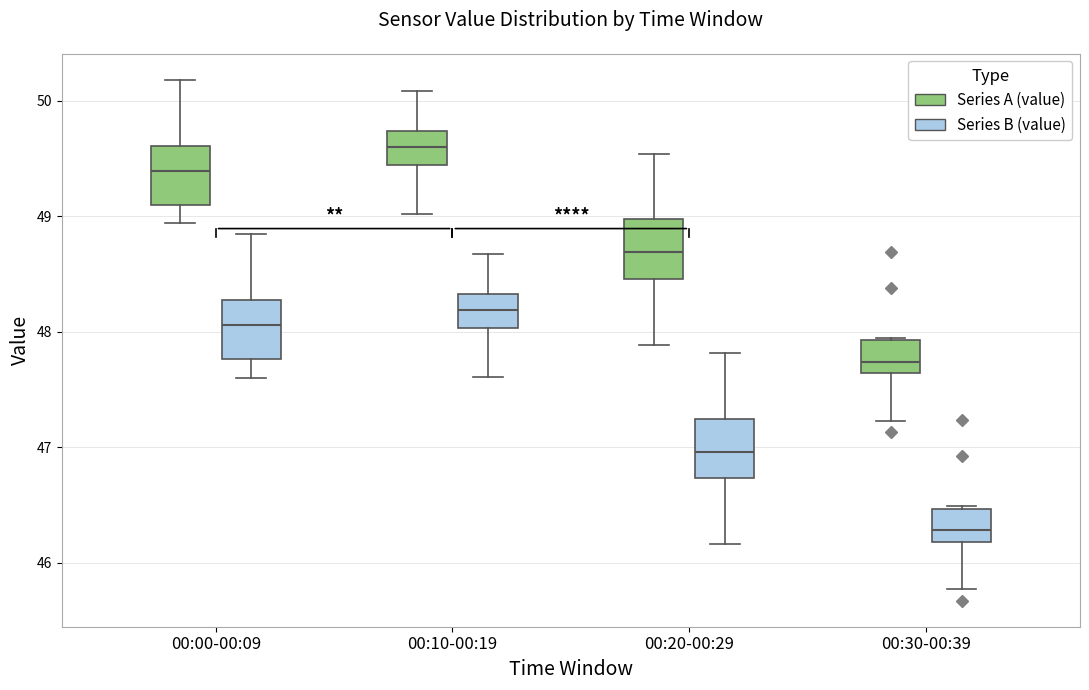

Where is the upper edge of the box for 00:20-00:29 (Series A (value)) on the y-axis? The values are not printed on the chart, so give them approximately, as read against the axis.

49.0